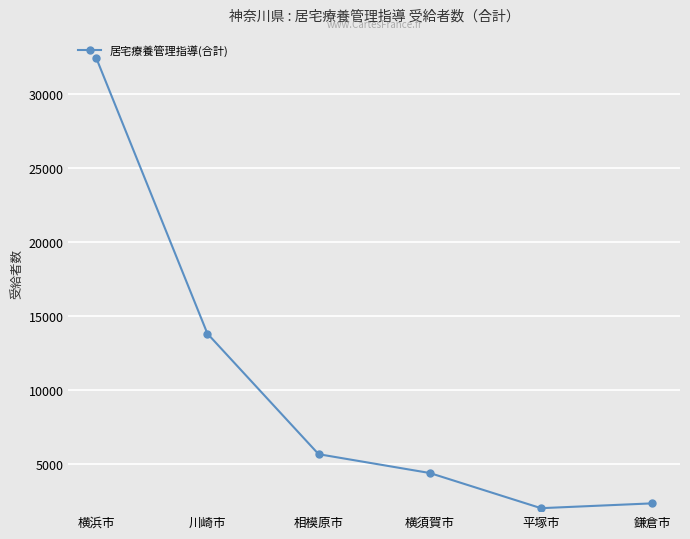

What is the greatest value displayed?

32455